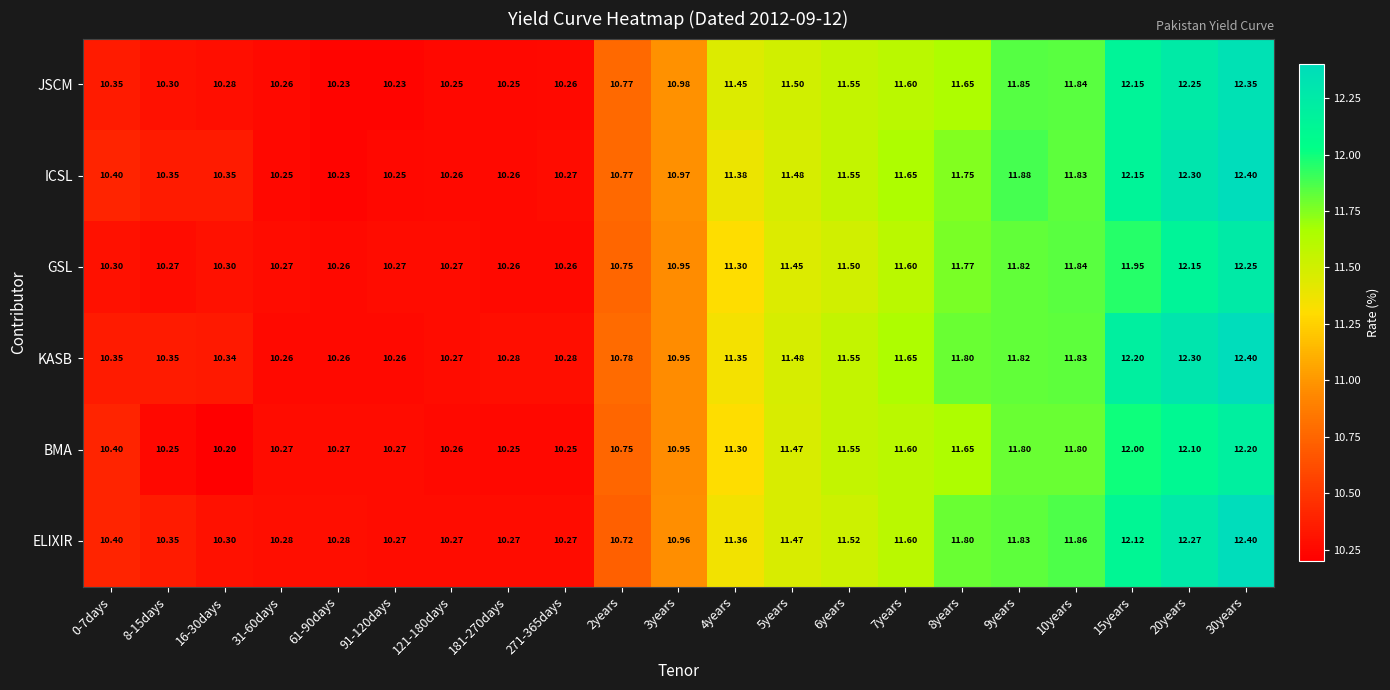

Which series has the largest total across all categories?

KASB